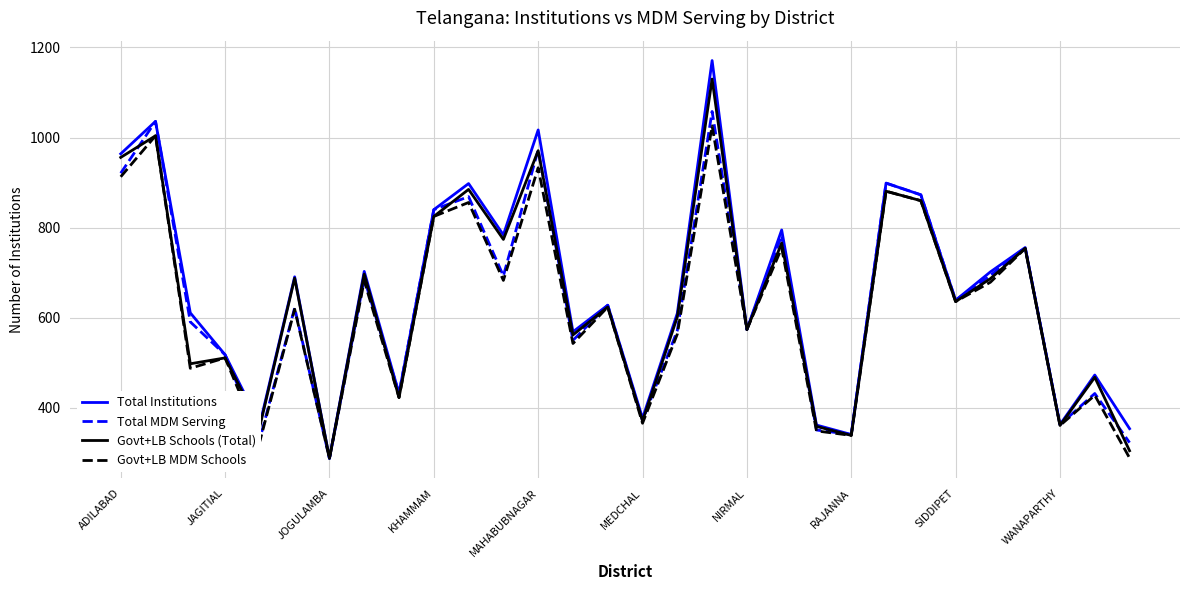

What is the minimum value shown in the chart?

288